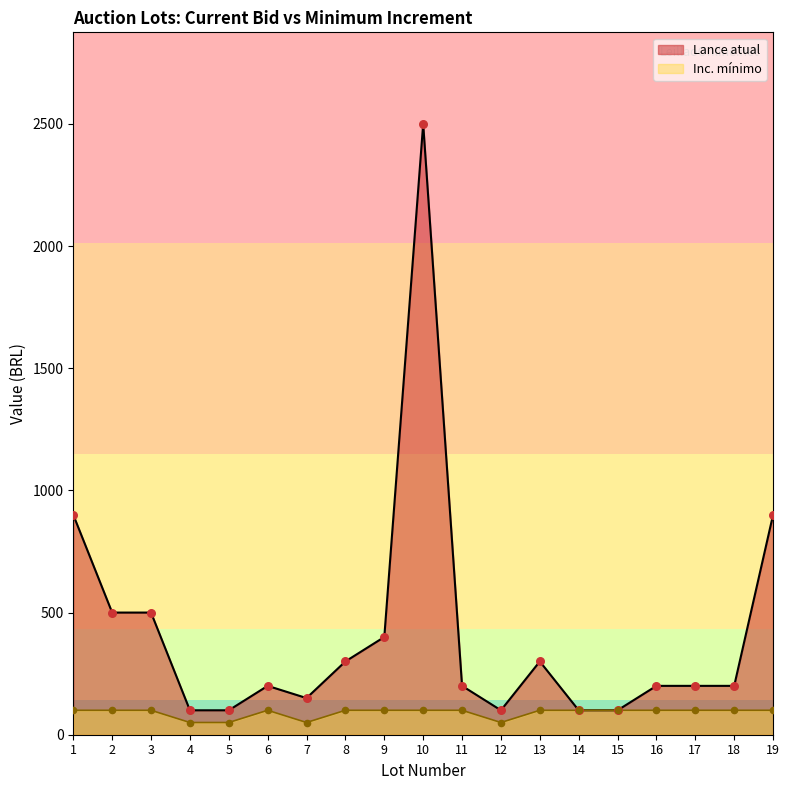

Which series has the largest total across all categories?

Lance atual